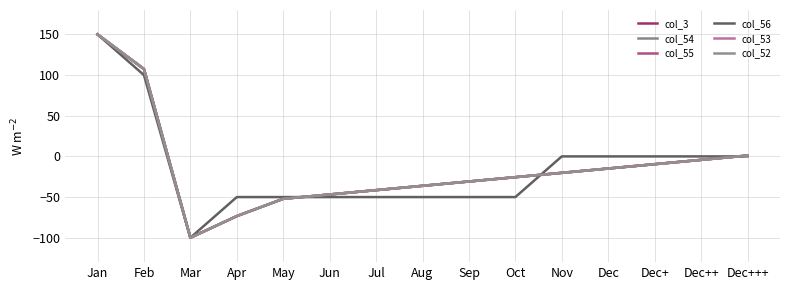

What is the difference between the second highest and minimum values in the col_54 series?

207.4